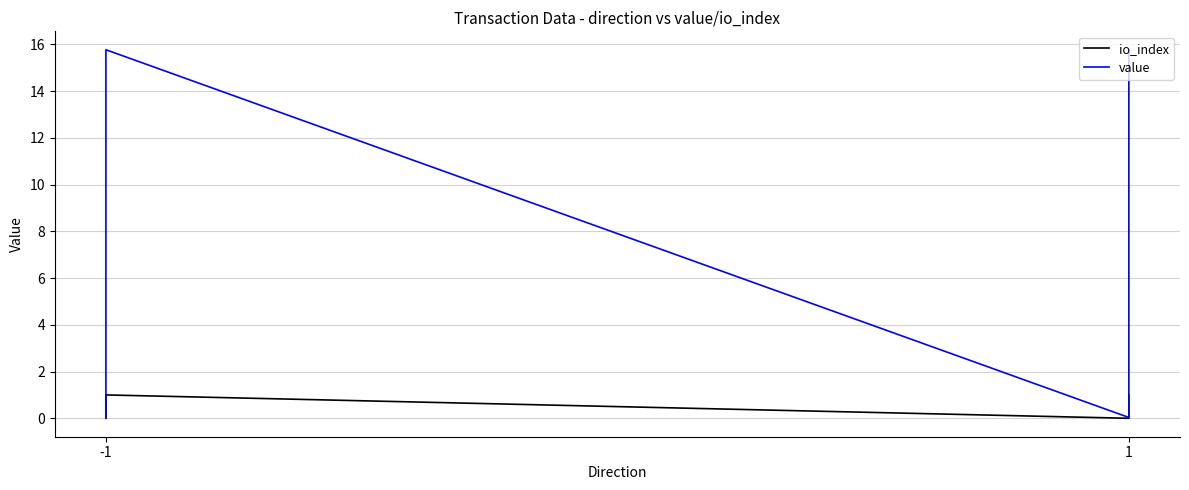

How many distinct data groups are displayed?

2